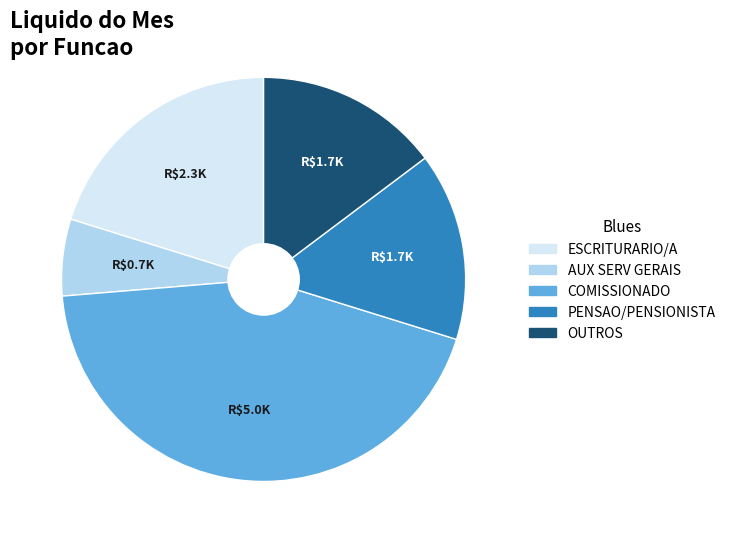

Is there any slice that represents more than half of the pie?

No